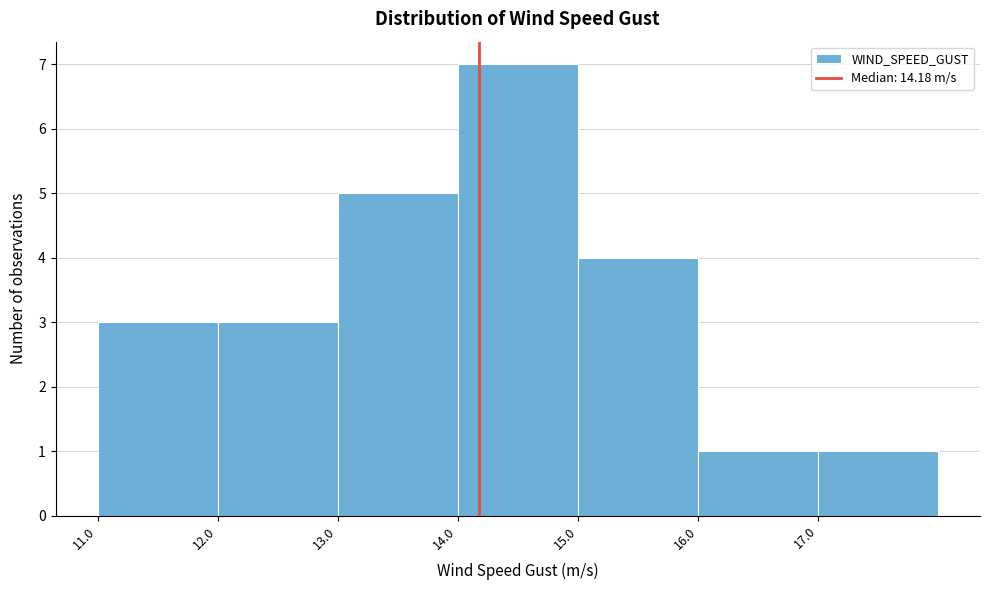

Reading left to right, list every bar in this chart as the range it spans on the x-axis followed by its height. The values are not printed on the chart, so give them approximately, as read against the axis.

11 to 12: 3
12 to 13: 3
13 to 14: 5
14 to 15: 7
15 to 16: 4
16 to 17: 1
17 to 18: 1